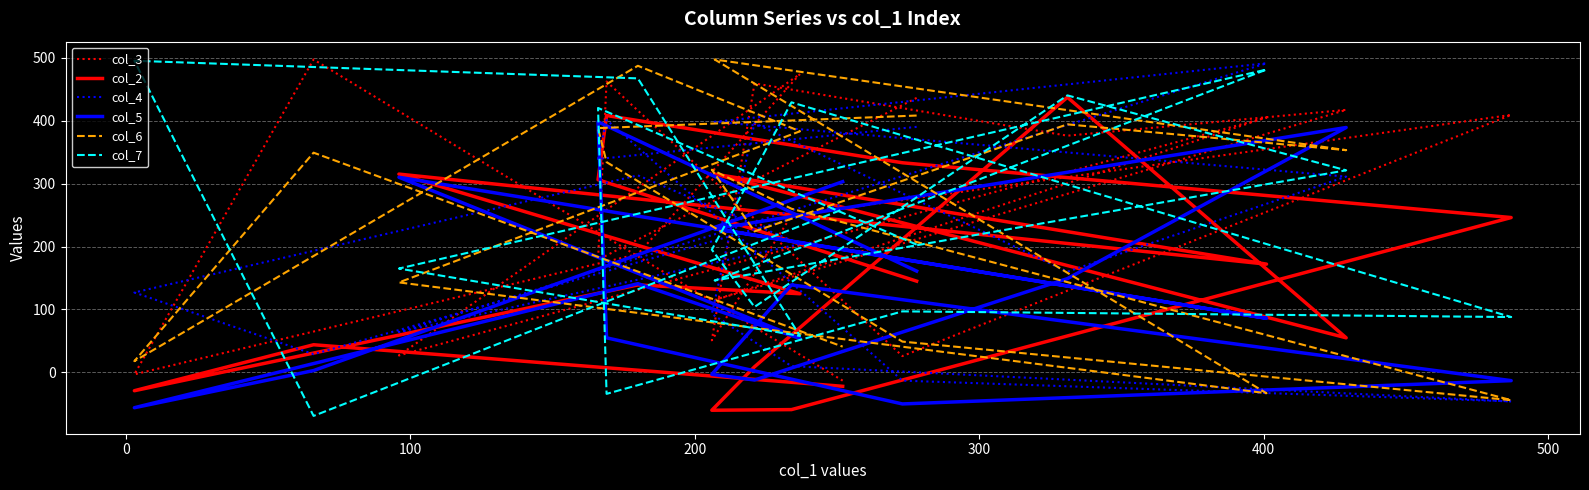

Reading left to right, extract all data points from this chart.

col_3: 436	179	462	26	409	249	51	459	376	417	115	405	27	474	188	-3	497	-13
col_2: 145	306	408	333	246	-59	-60	9	437	55	315	172	315	125	139	-29	44	-22
col_4: 390	339	401	-13	-46	10	93	396	160	311	398	491	64	204	313	127	29	267
col_5: 161	398	55	-50	-13	139	-3	-12	149	389	228	86	310	54	141	-56	3	303
col_6: 408	388	334	49	-44	260	322	224	394	353	497	-33	143	383	487	18	349	41
col_7: 203	420	-34	97	88	429	195	104	440	321	146	481	165	58	467	495	-69	259